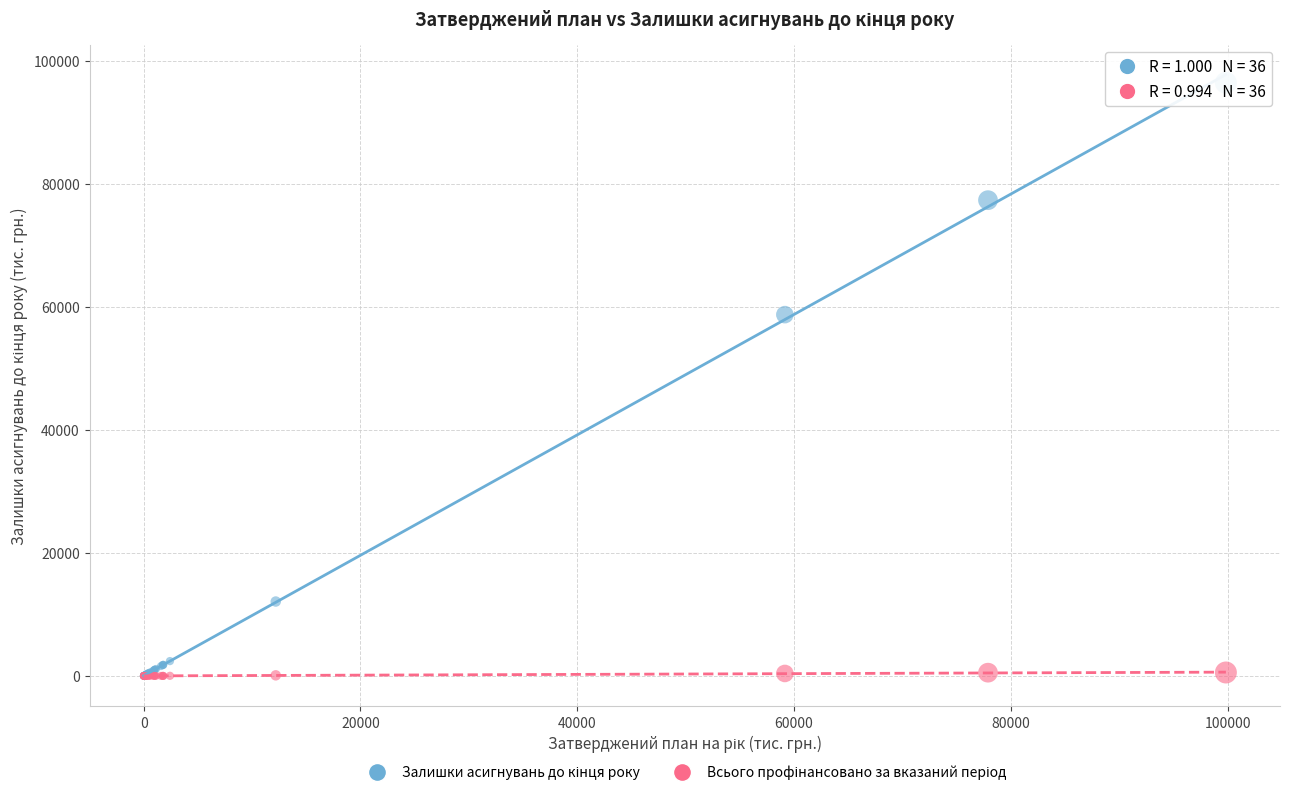

Across all series, what Y value is closest to 48232?

58753.5